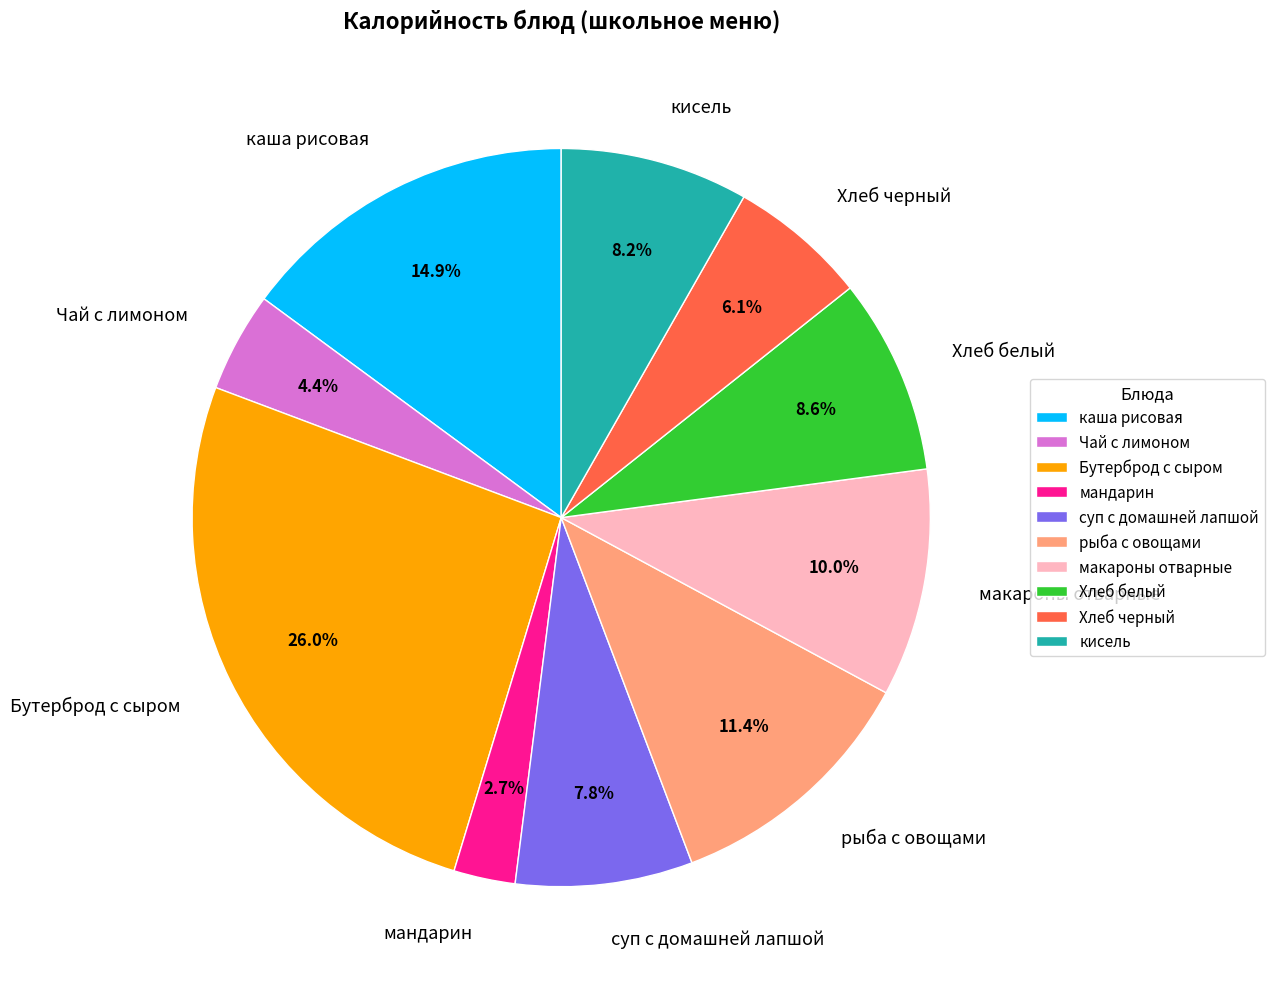

What is the ratio of the value at каша рисовая to the value at кисель?

1.8